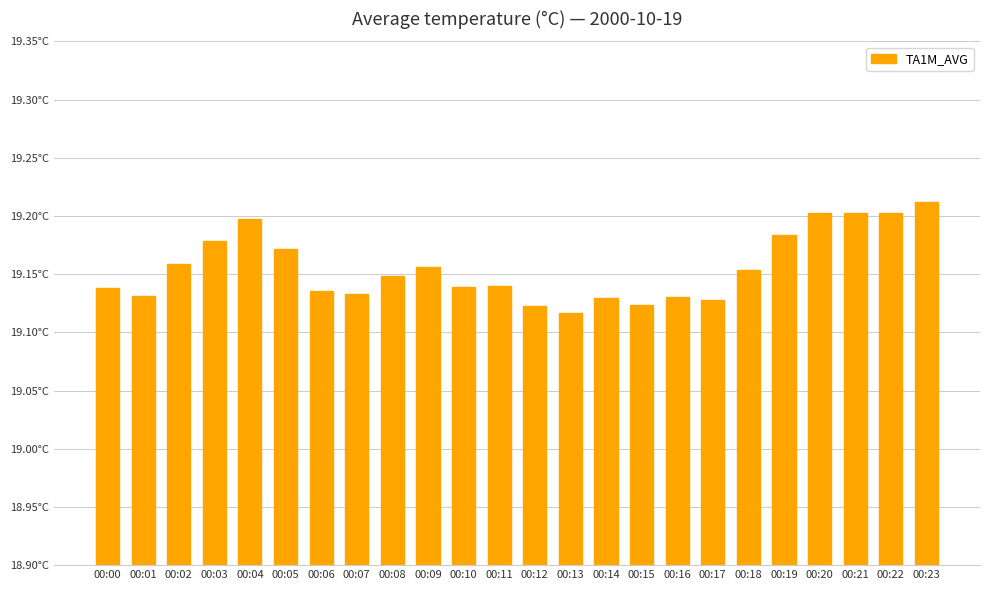

Are the bars horizontal?

No